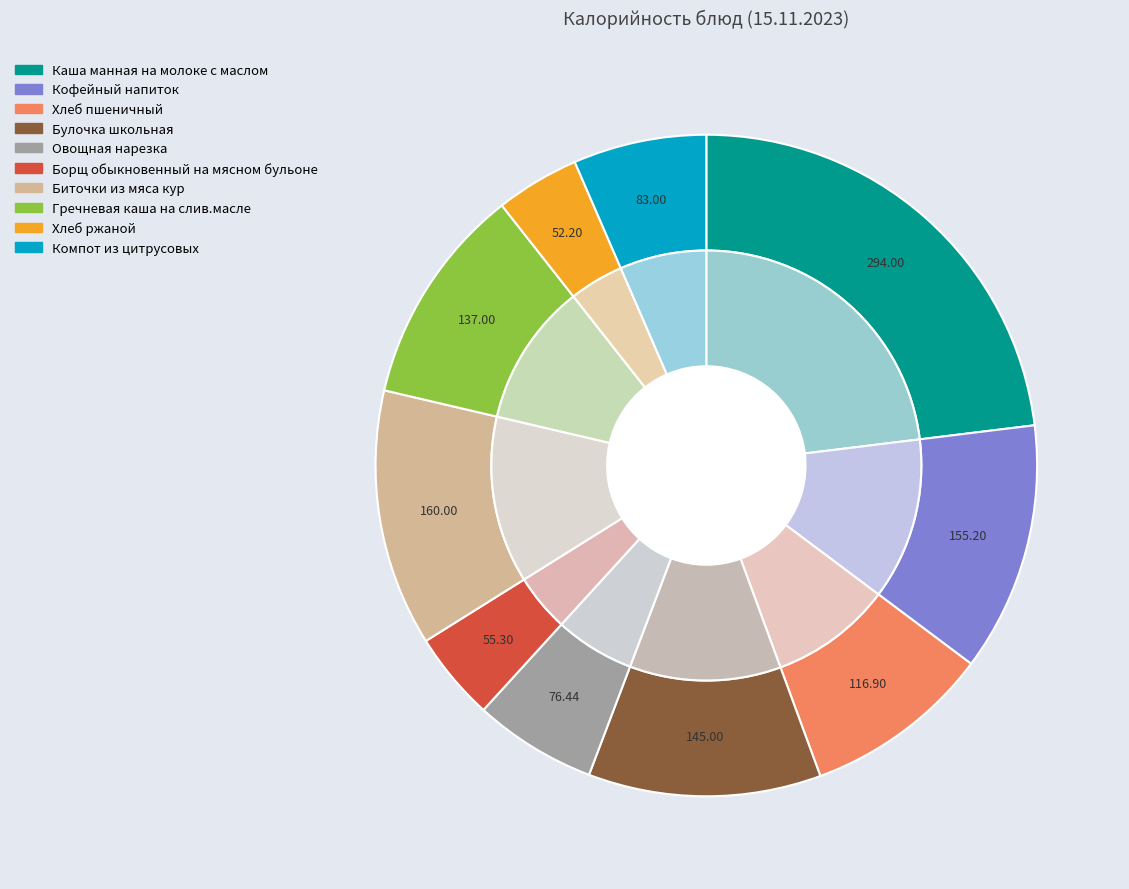

To the nearest percent, what is the average slice percentage?

10%